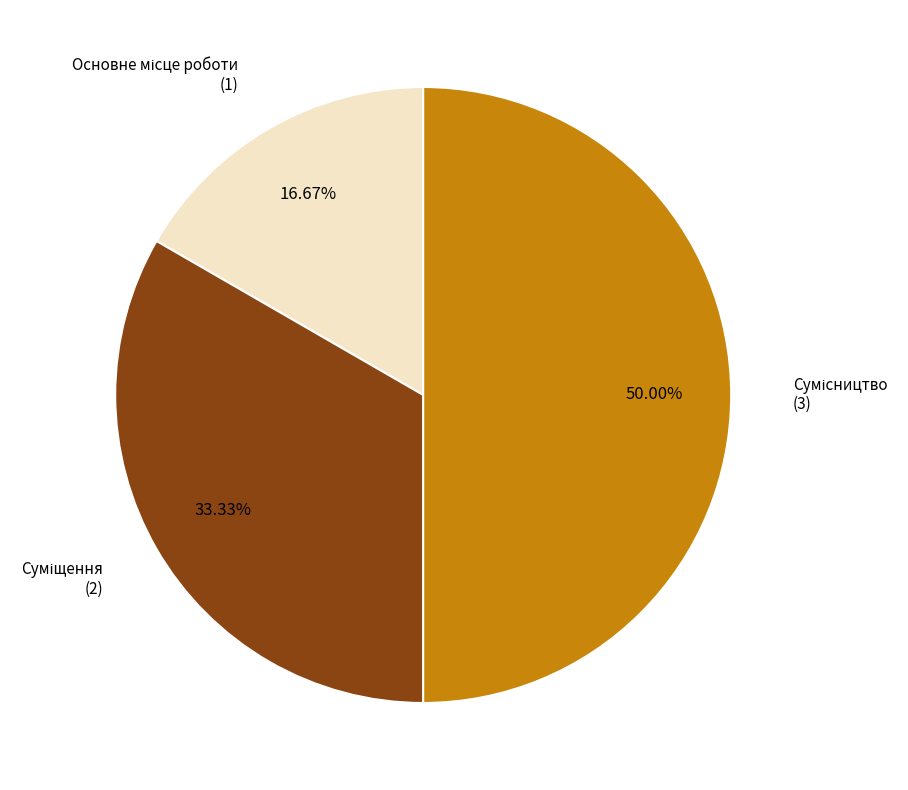

What is the smallest slice in the pie chart?

Основне місце роботи